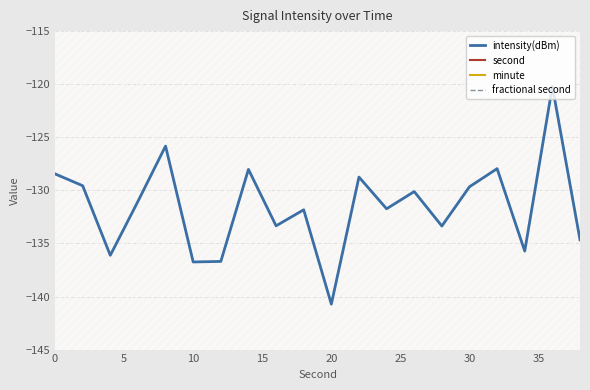

True or false: second has more than 1 interior local peaks.

False